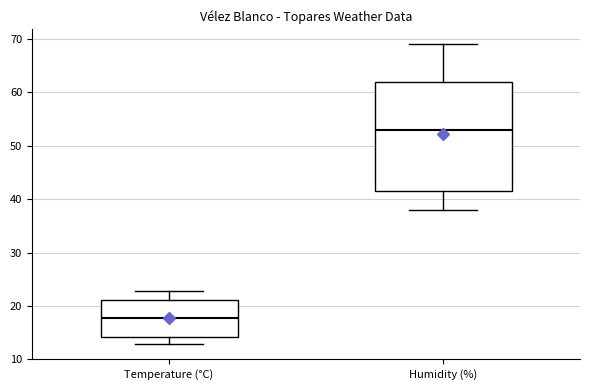

Where does the upper whisker of the box for Humidity (%) end on the y-axis? The values are not printed on the chart, so give them approximately, as read against the axis.

69